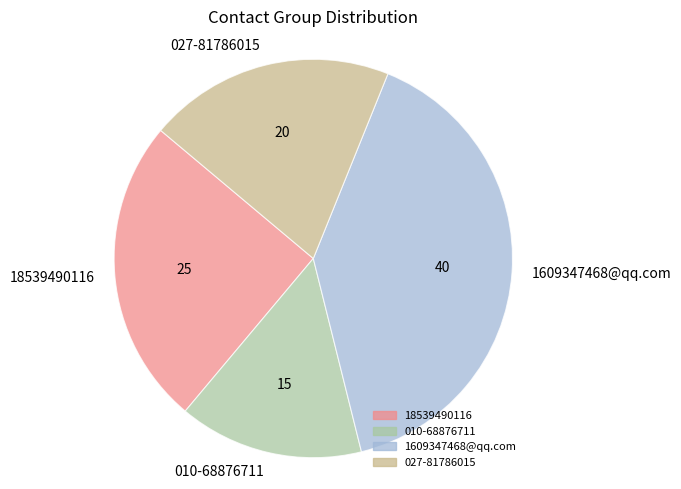

What is the largest slice in the pie chart?

1609347468@qq.com